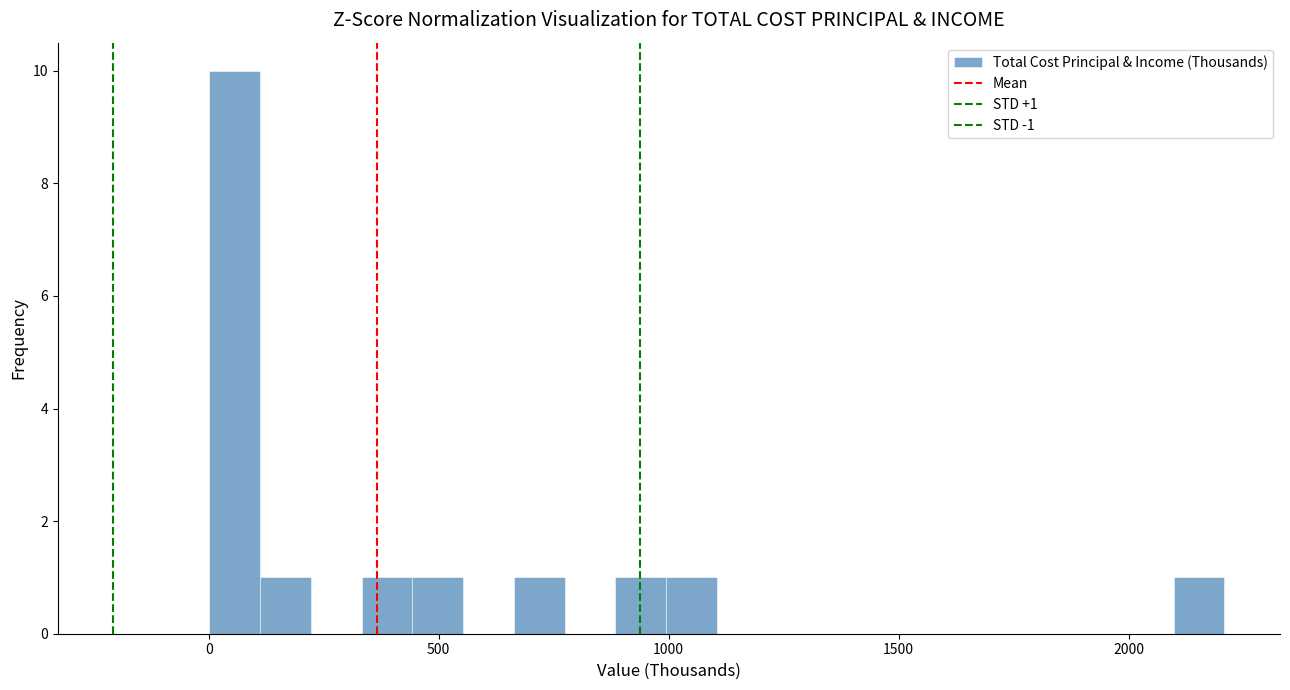

Around what value on the x-axis is the tallest bar? Give the approximate position of its centre, as read against the axis.

50